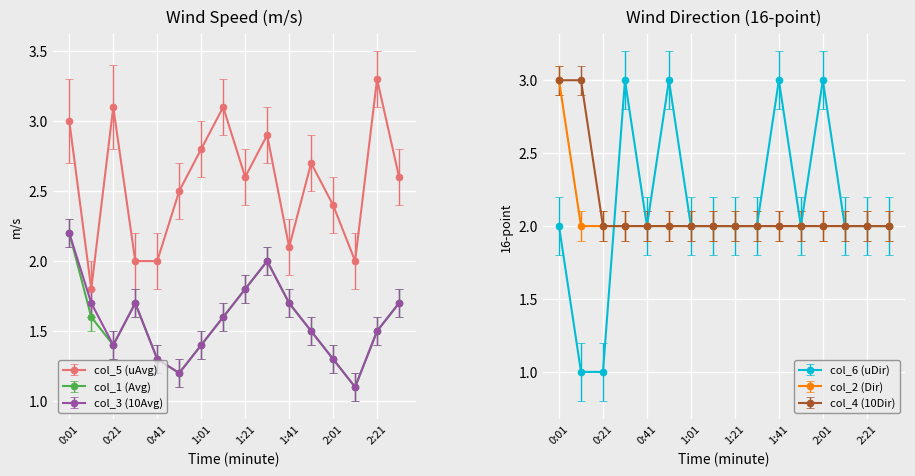

At 1:11, list the series in order from smallest to largest.

col_1 (Avg), col_3 (10Avg), col_6 (uDir), col_2 (Dir), col_4 (10Dir), col_5 (uAvg)